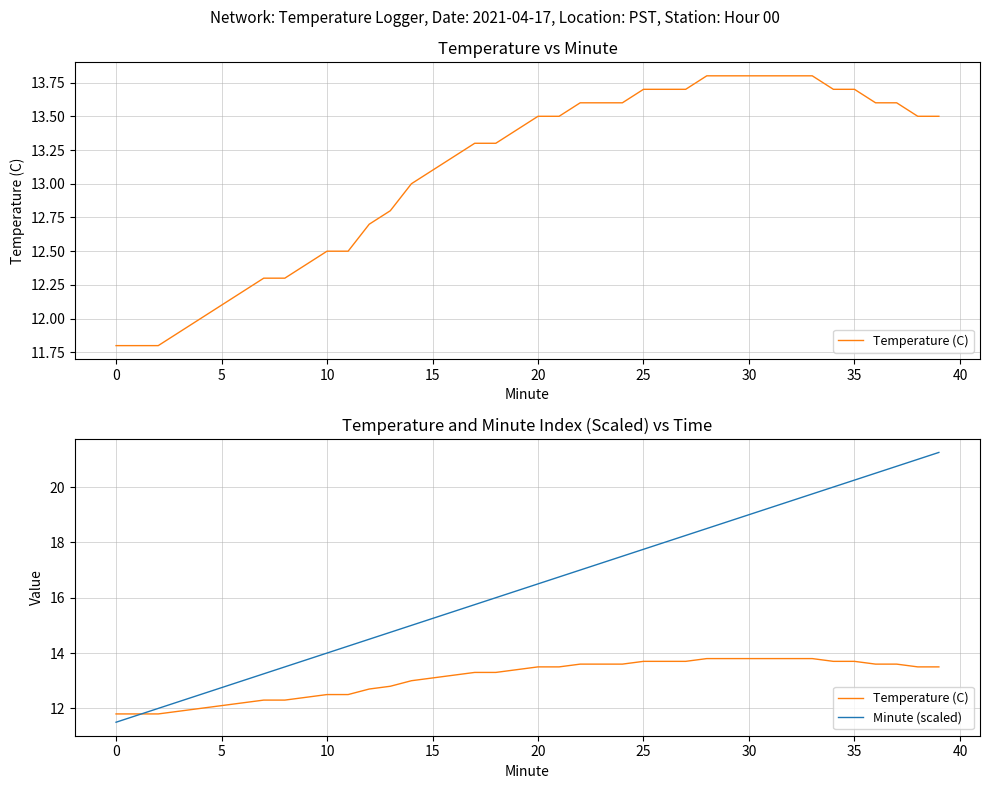

Where does the Minute (scaled) series first go above 16?

19